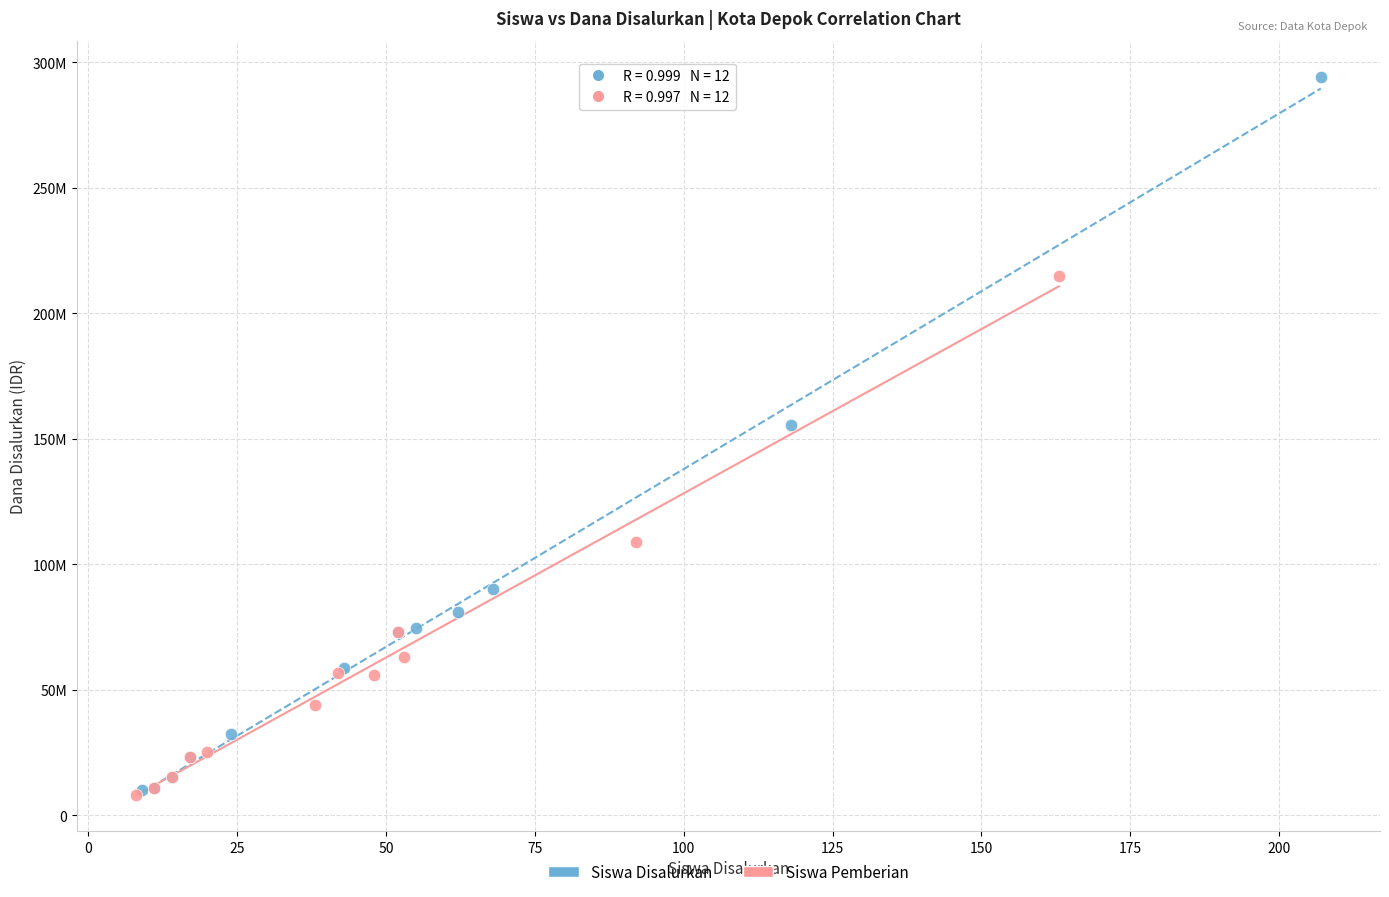

Which series has the largest Y range (max minus min)?

Siswa Disalurkan